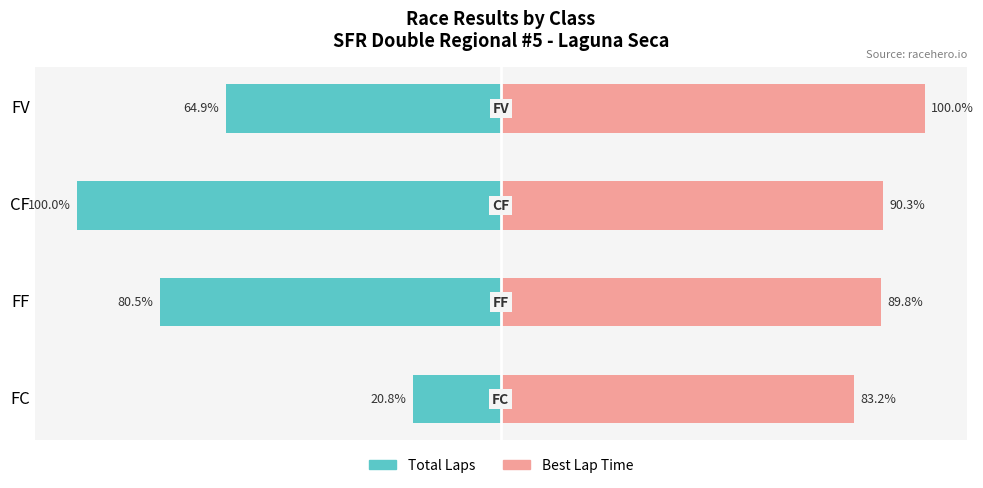

What is the value of the Best Lap Time bar at the 3rd from the left?

90.3